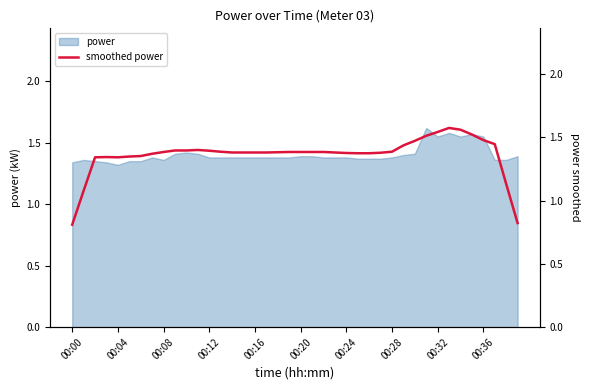

What is the change in value from 34 to 37?

-0.1